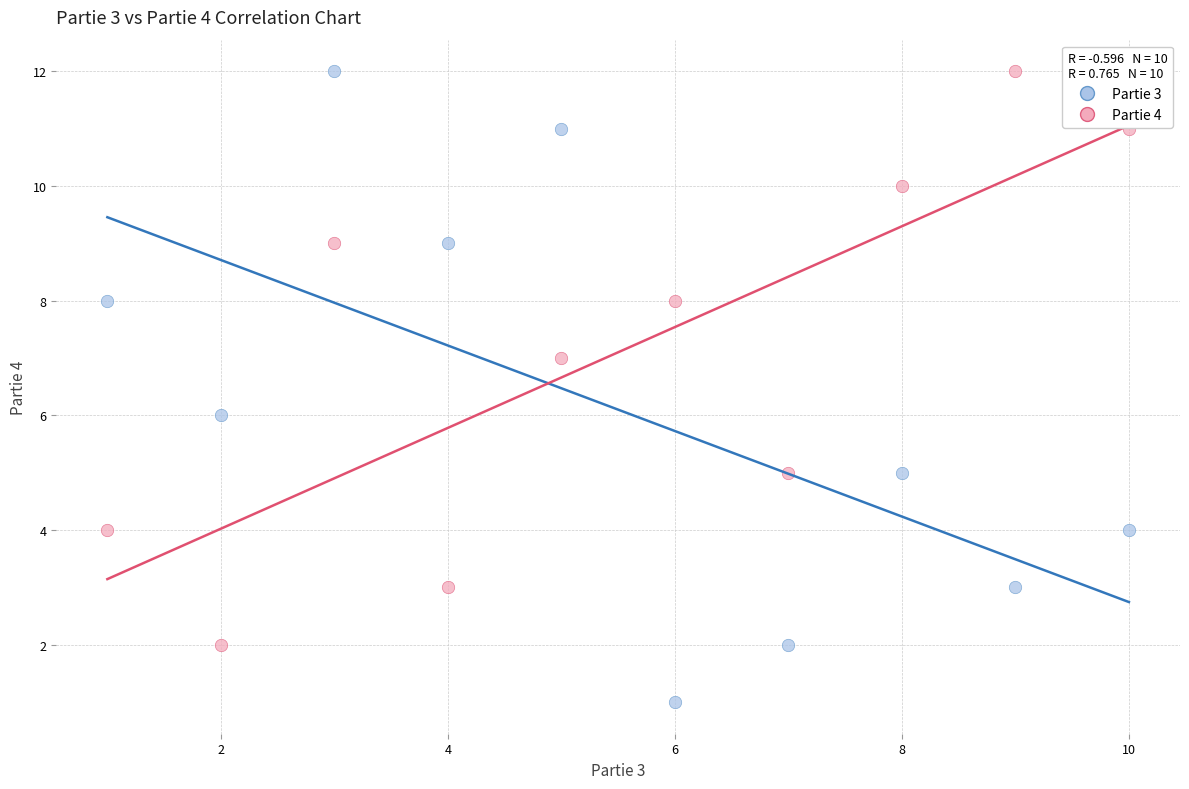

What is the X range (max minus min) for the scatter plot?

9